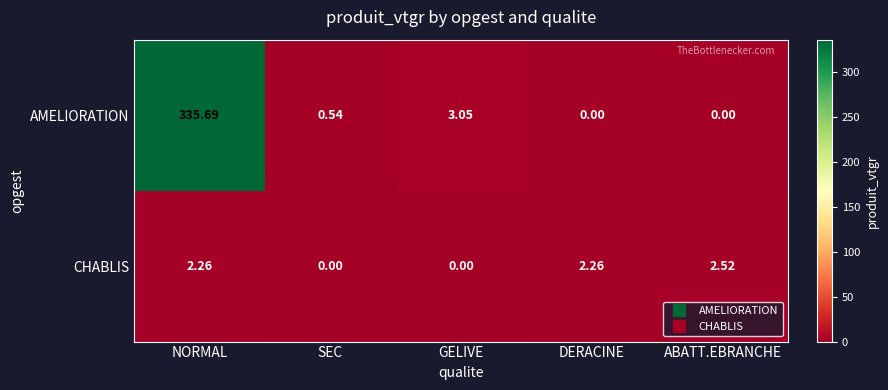

At ABATT.EBRANCHE, list the series in order from smallest to largest.

AMELIORATION, CHABLIS